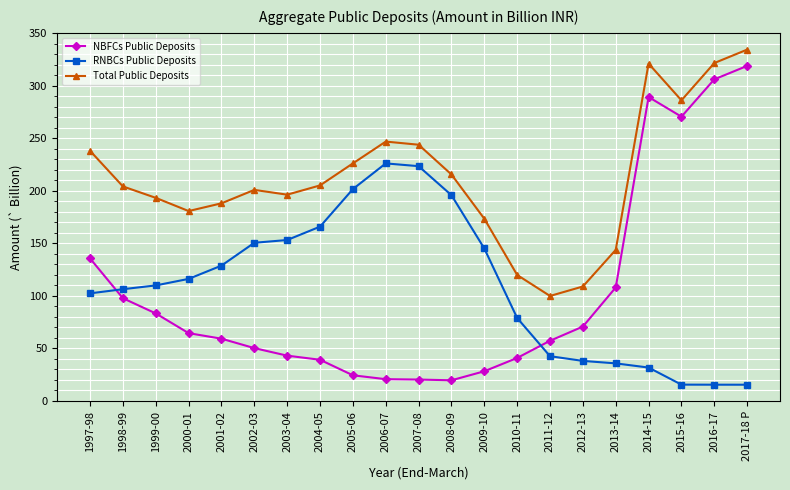

The value of NBFCs Public Deposits at 2002-03 is 66.4. True or false?

False